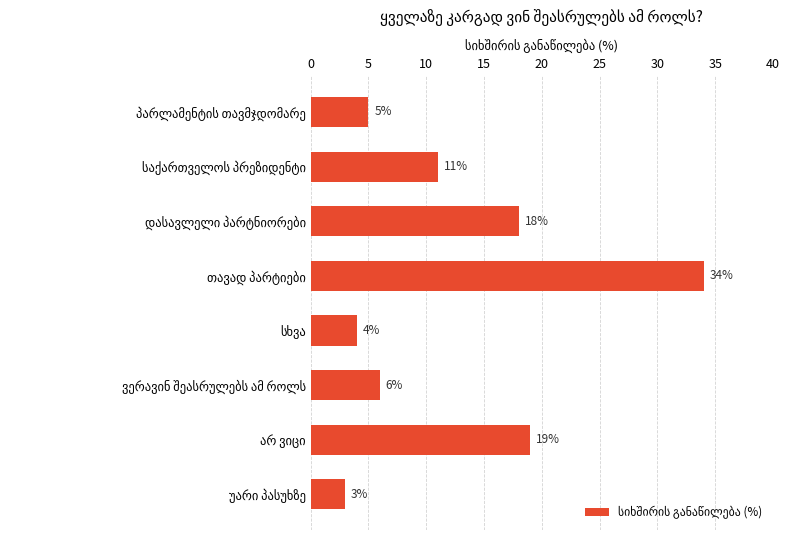

How many data points does each series have?

8